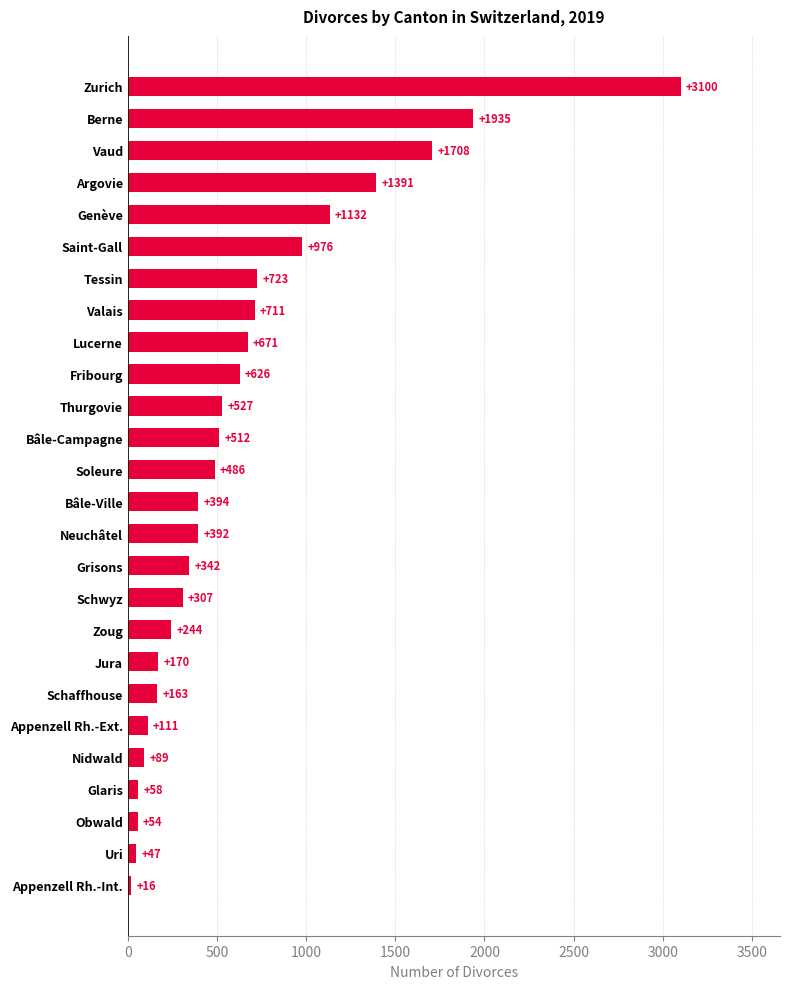

Reading top to bottom, what are all the values shown in this chart?

Zurich=3100	Berne=1935	Vaud=1708	Argovie=1391	Genève=1132	Saint-Gall=976	Tessin=723	Valais=711	Lucerne=671	Fribourg=626	Thurgovie=527	Bâle-Campagne=512	Soleure=486	Bâle-Ville=394	Neuchâtel=392	Grisons=342	Schwyz=307	Zoug=244	Jura=170	Schaffhouse=163	Appenzell Rh.-Ext.=111	Nidwald=89	Glaris=58	Obwald=54	Uri=47	Appenzell Rh.-Int.=16